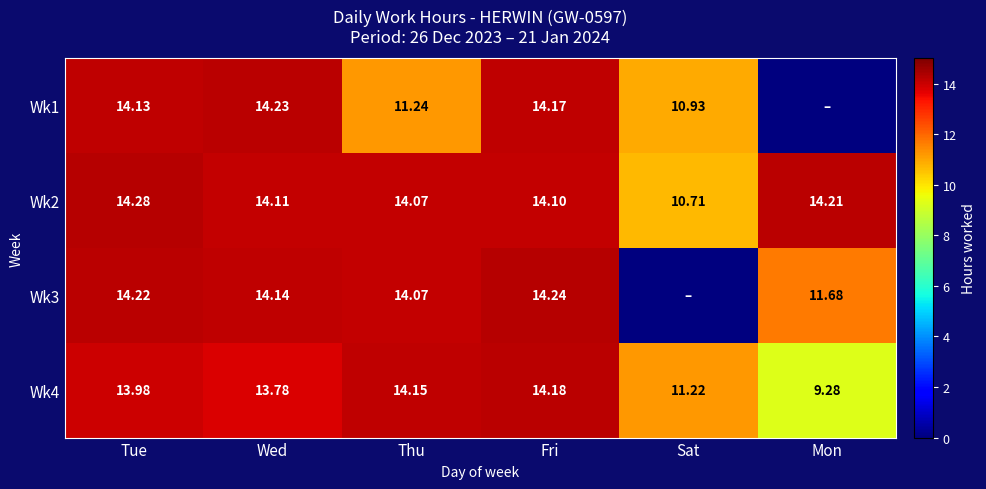

What is the maximum value shown in the chart?

14.3